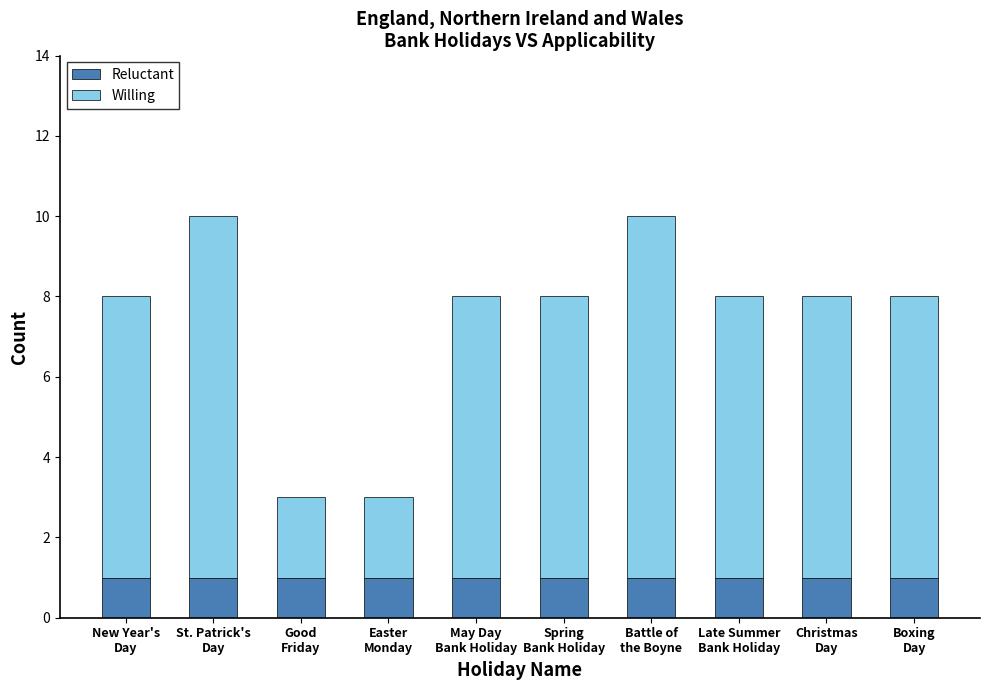

What are all the series names shown in the legend?

Reluctant, Willing